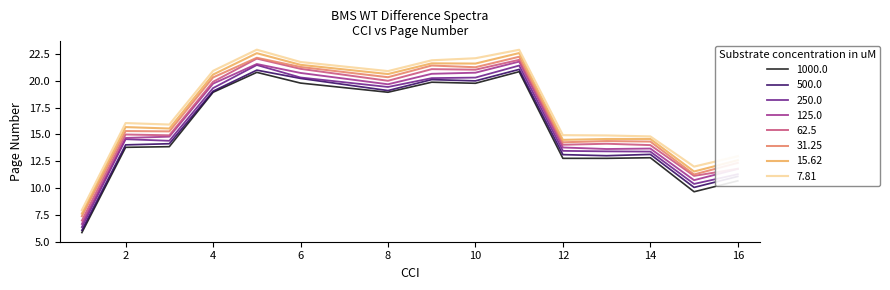

What is the smallest value displayed?

5.8